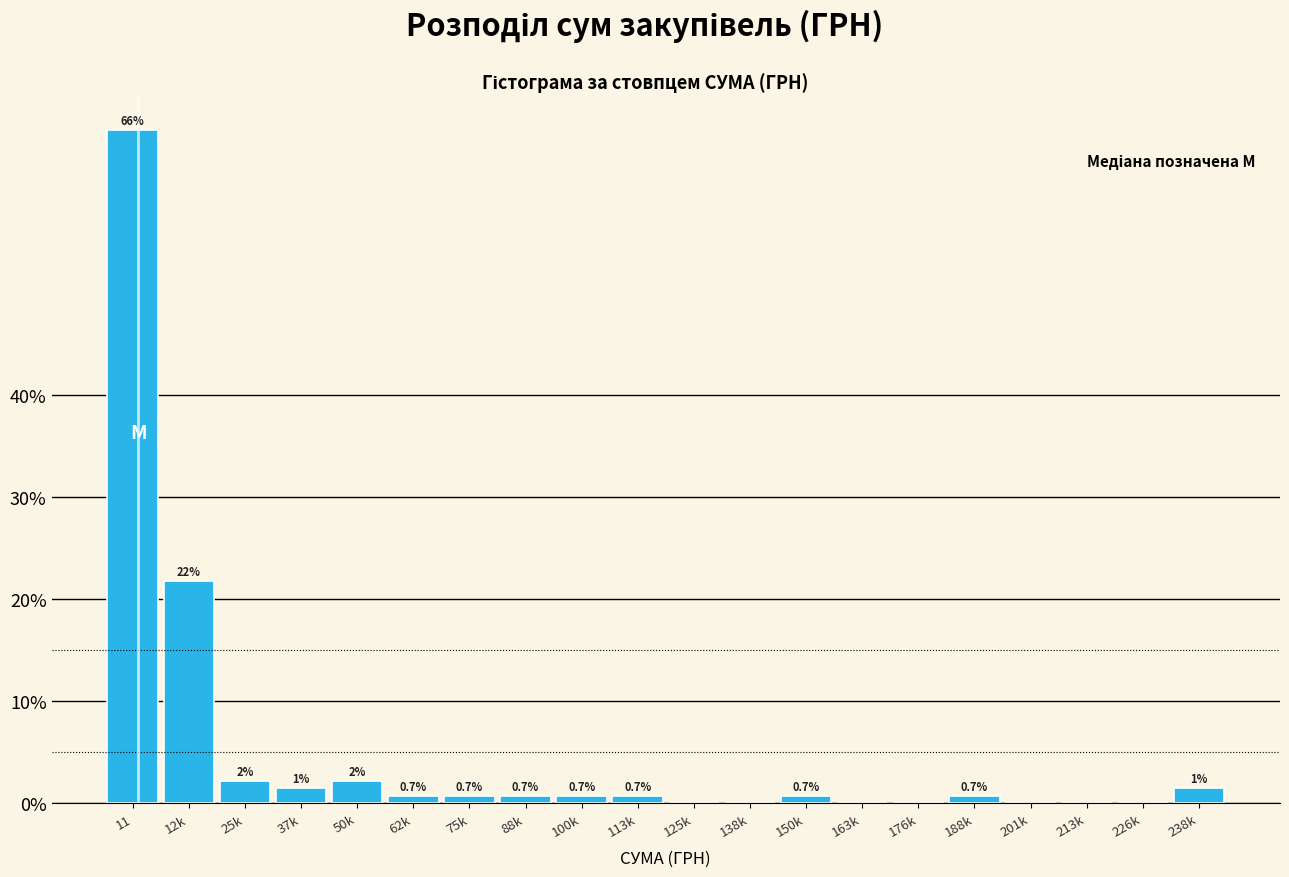

What is the change in value from 12k to 226k?

-21.7